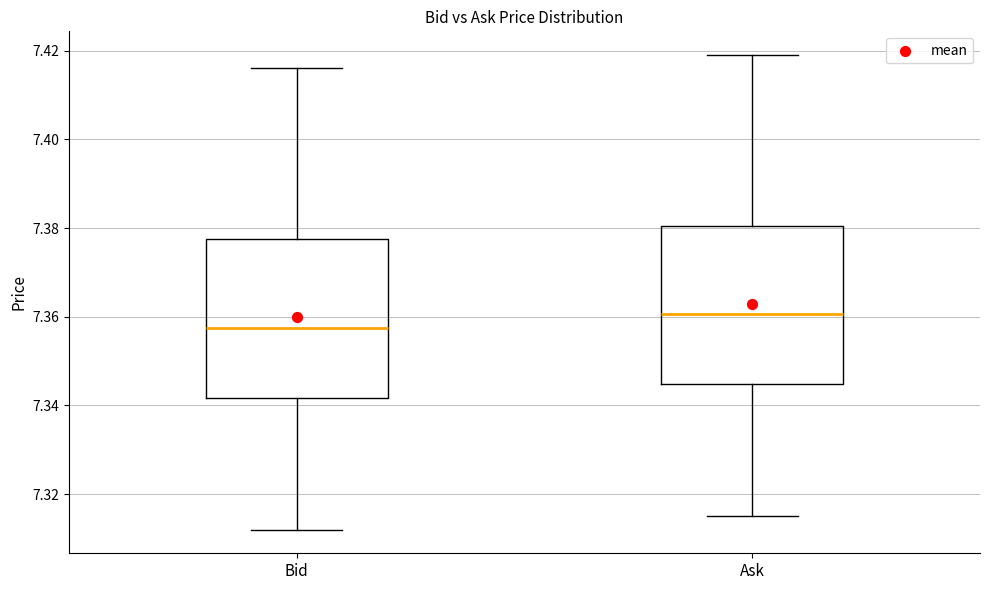

Which box has the lowest median line?

Bid